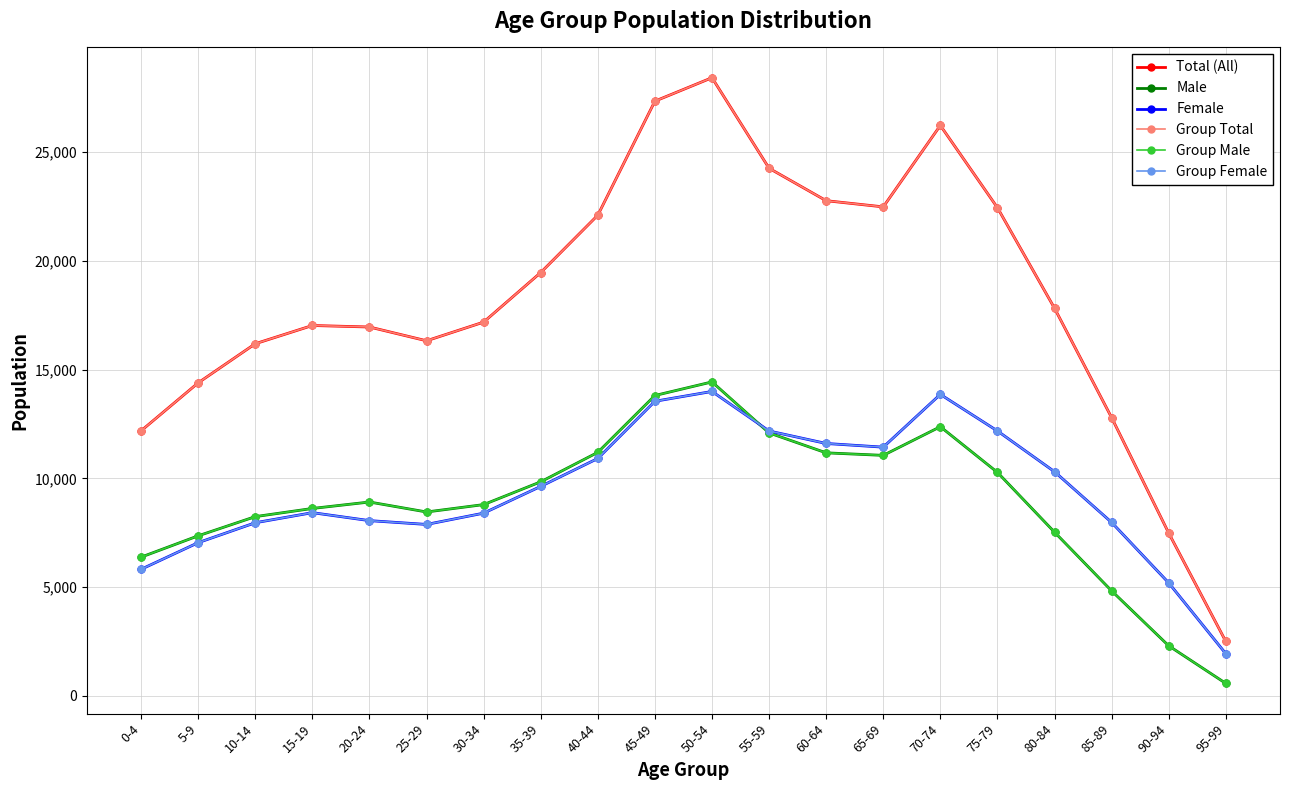

What value does the Group Total series have at 80-84, to the nearest 100?

17800